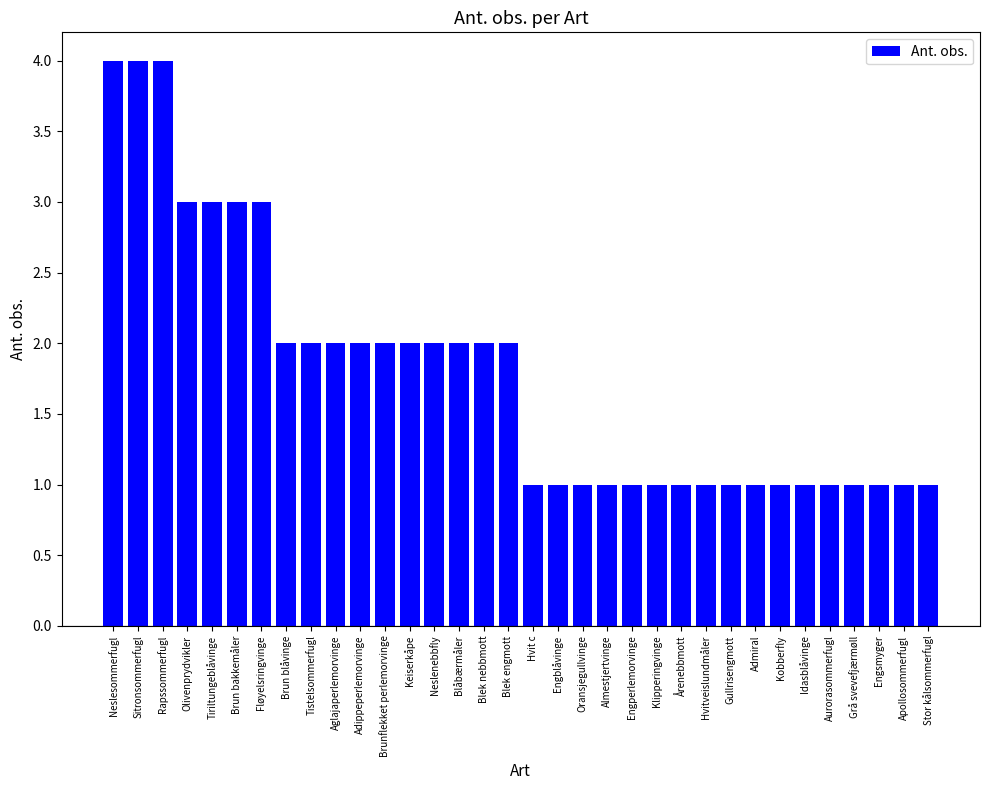

What is the greatest value displayed?

4